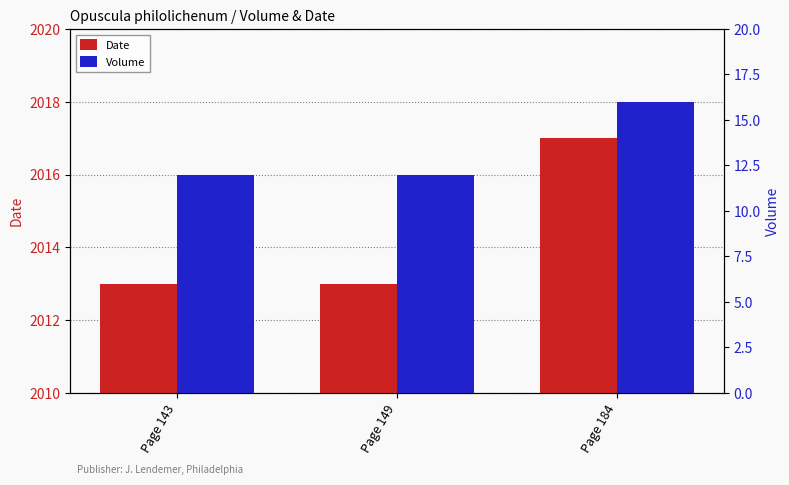

Rank the categories by Date value from lowest to highest.

Page 143, Page 149, Page 184